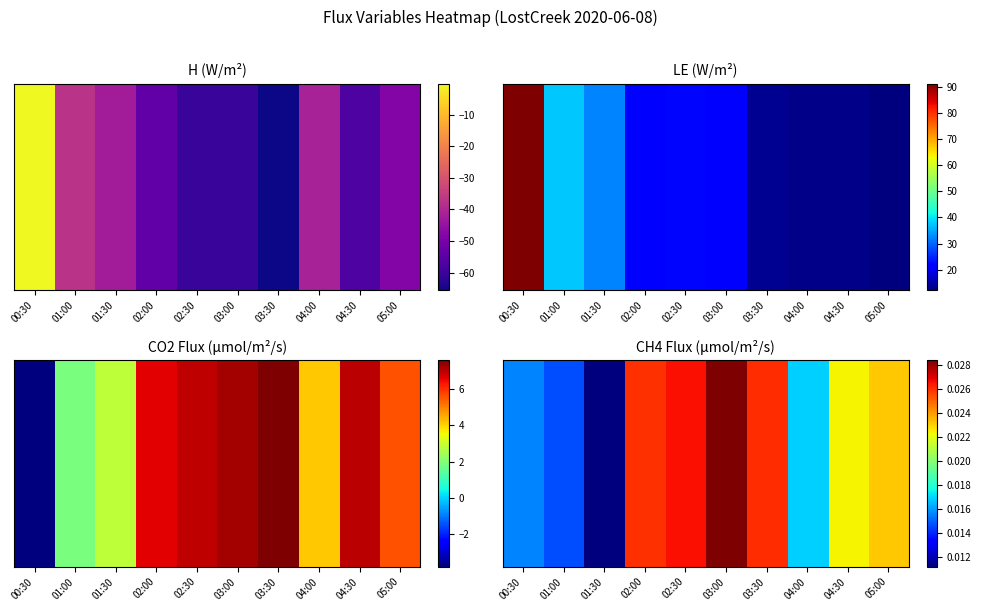

Rank the categories by value from highest to lowest.

03:00, 02:30, 03:30, 02:00, 05:00, 04:30, 04:00, 00:30, 01:00, 01:30